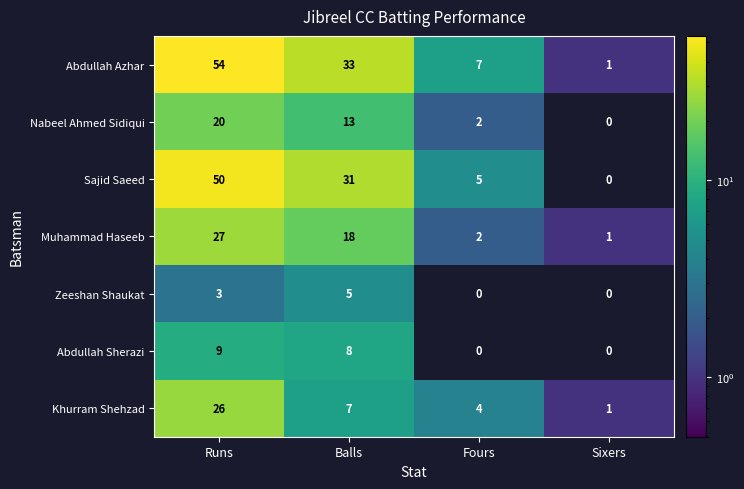

How many values in Abdullah Sherazi are above zero?

2